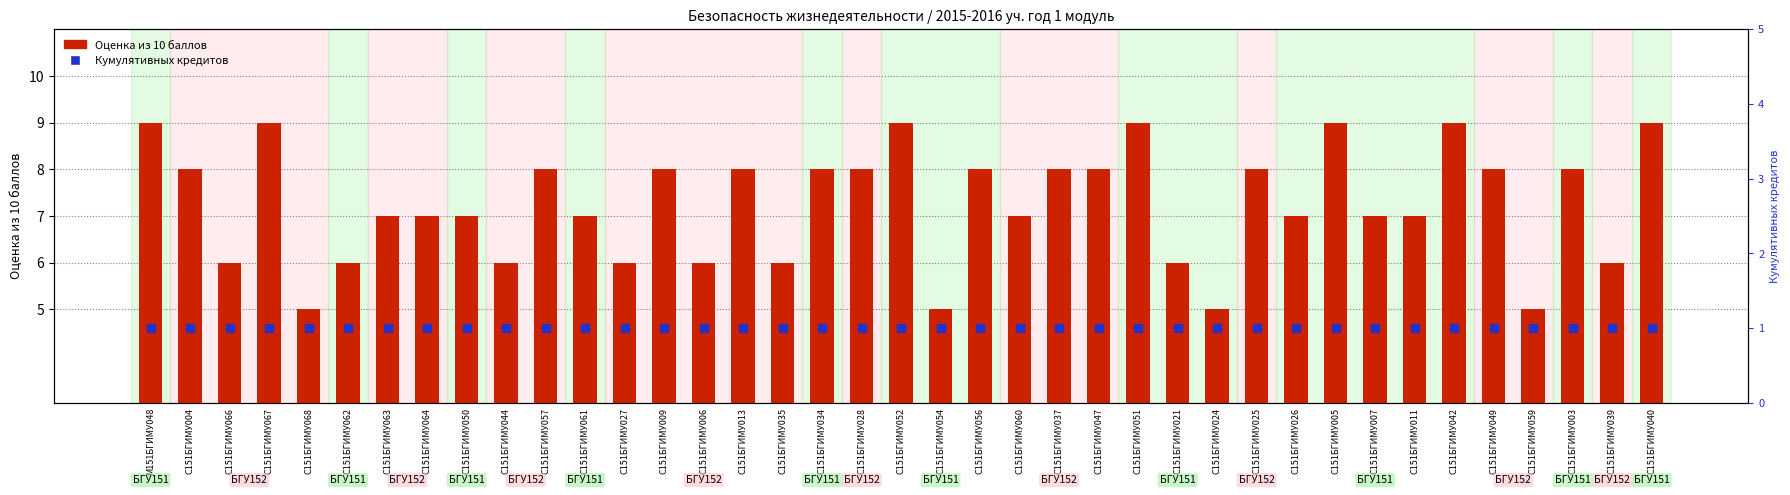

What are all the series names shown in the legend?

Оценка из 10 баллов, Кумулятивных кредитов